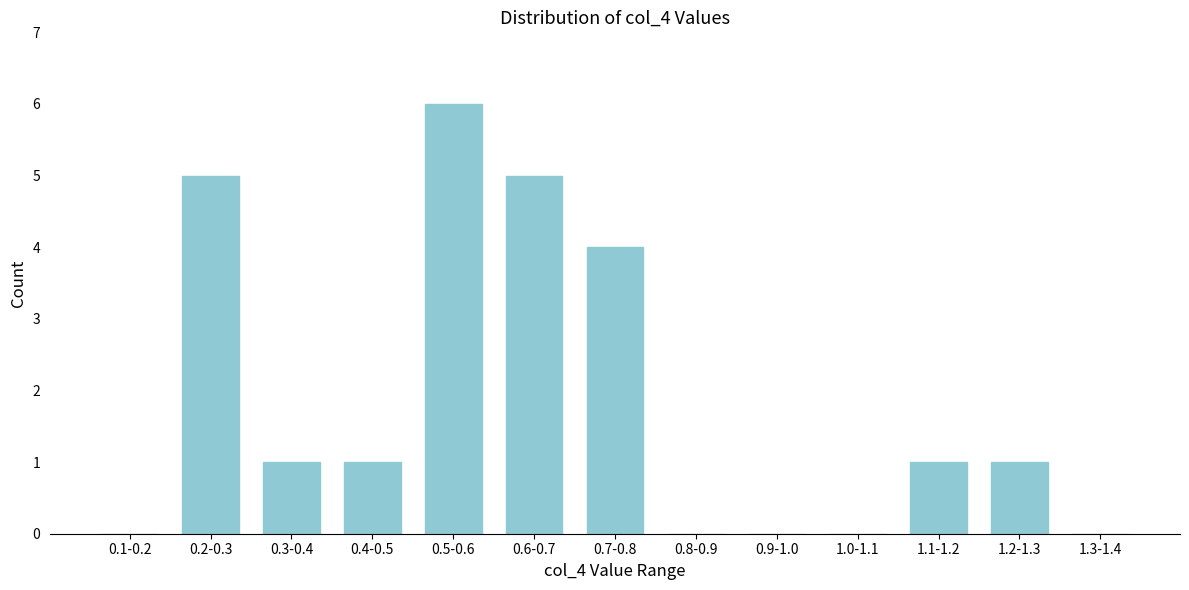

Reading left to right, transcribe all the data shown in this chart.

0.1-0.2=0	0.2-0.3=5	0.3-0.4=1	0.4-0.5=1	0.5-0.6=6	0.6-0.7=5	0.7-0.8=4	0.8-0.9=0	0.9-1.0=0	1.0-1.1=0	1.1-1.2=1	1.2-1.3=1	1.3-1.4=0